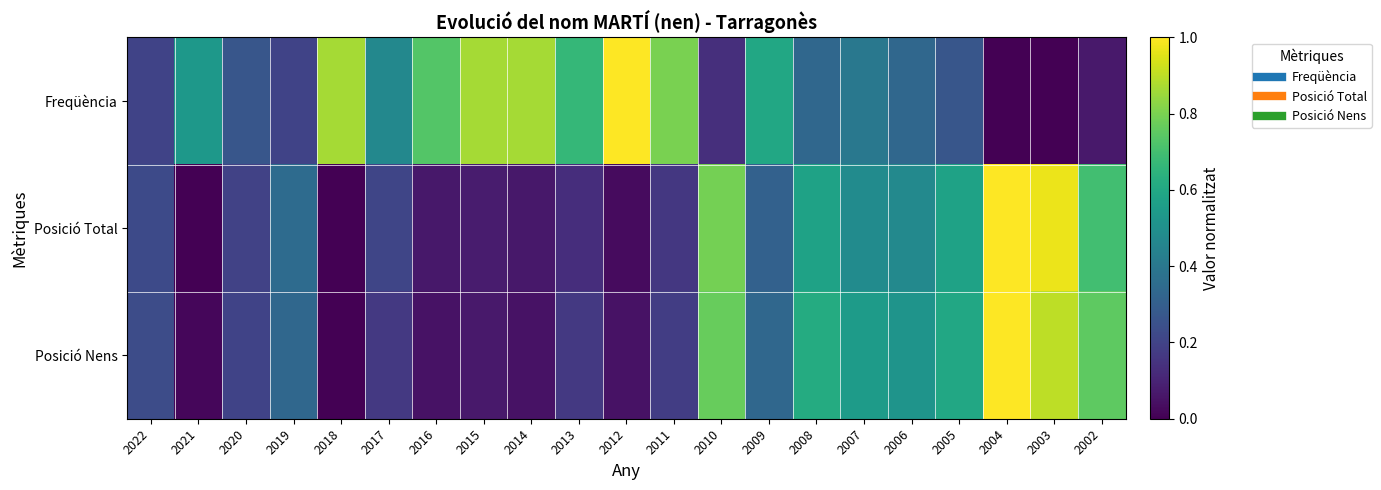

Which series changed the most between 2021 and 2016?

Freqüència